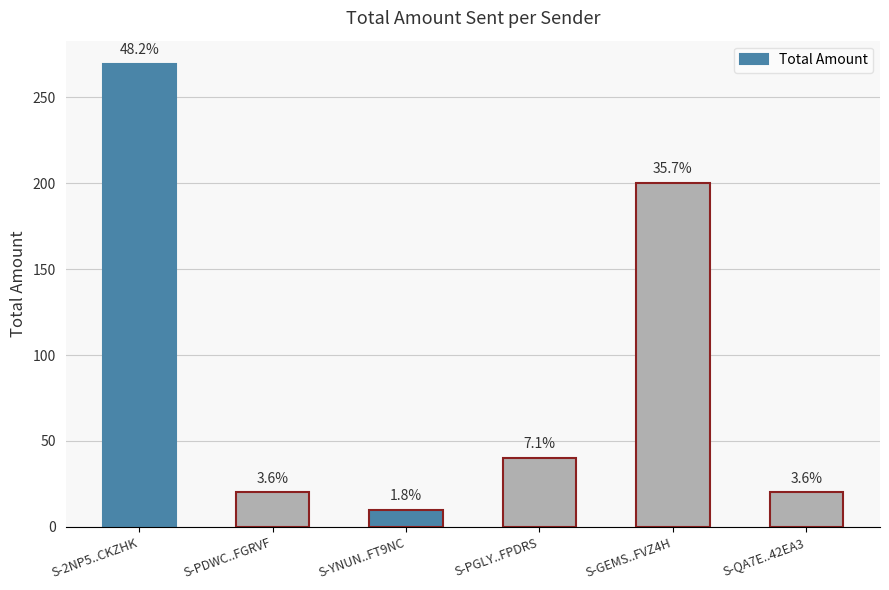

How many bars are there in total?

6